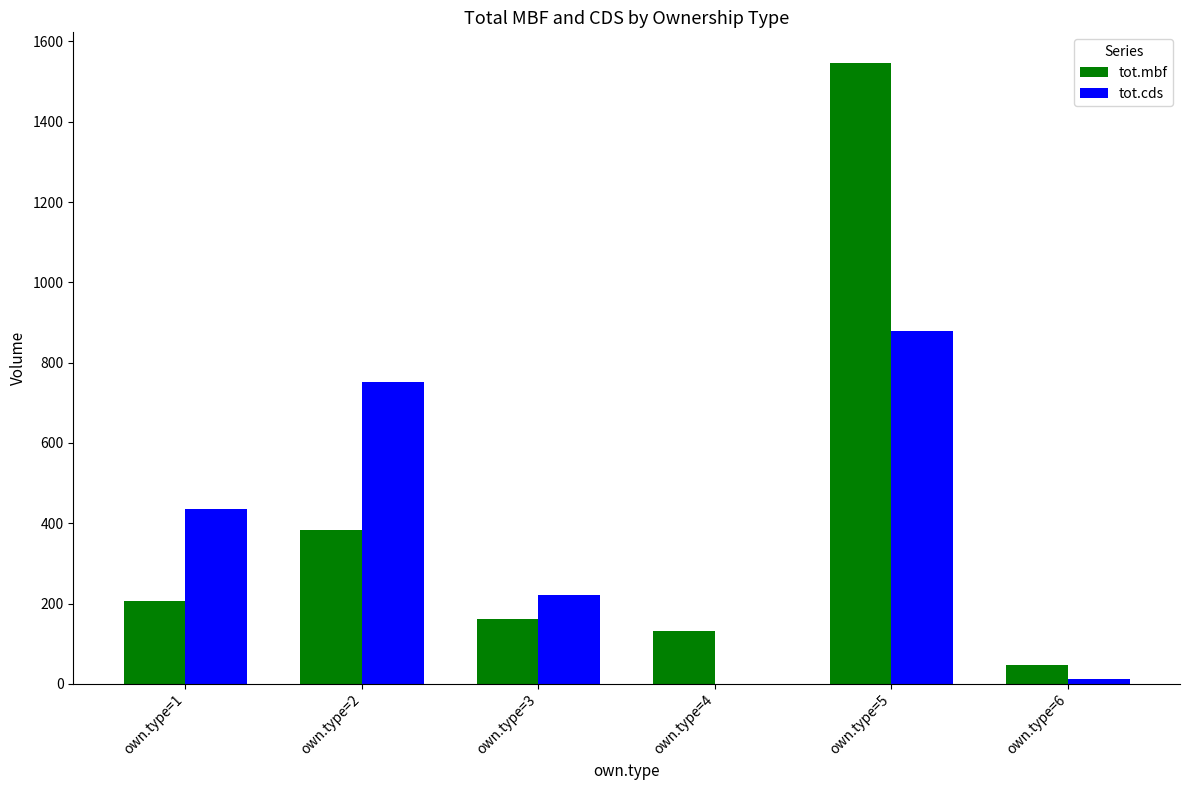

At which category is the sum across all series the highest?

own.type=5